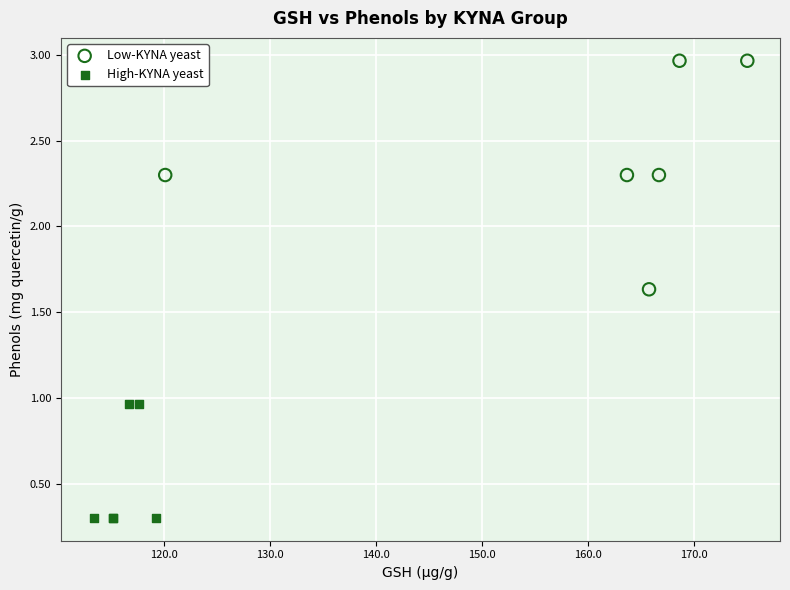

Which series contains the lowest Y value?

High-KYNA yeast